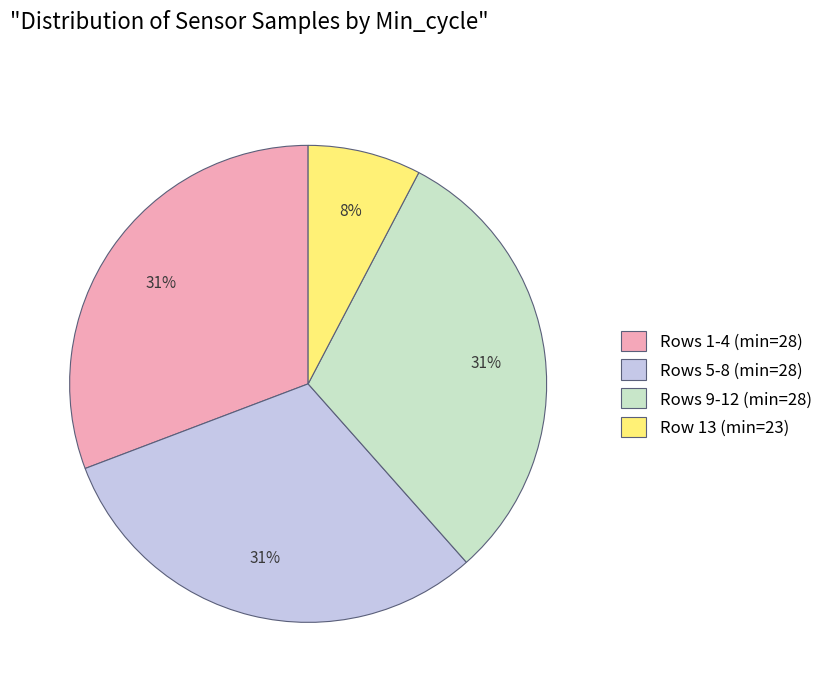

Does any single category account for the majority?

No